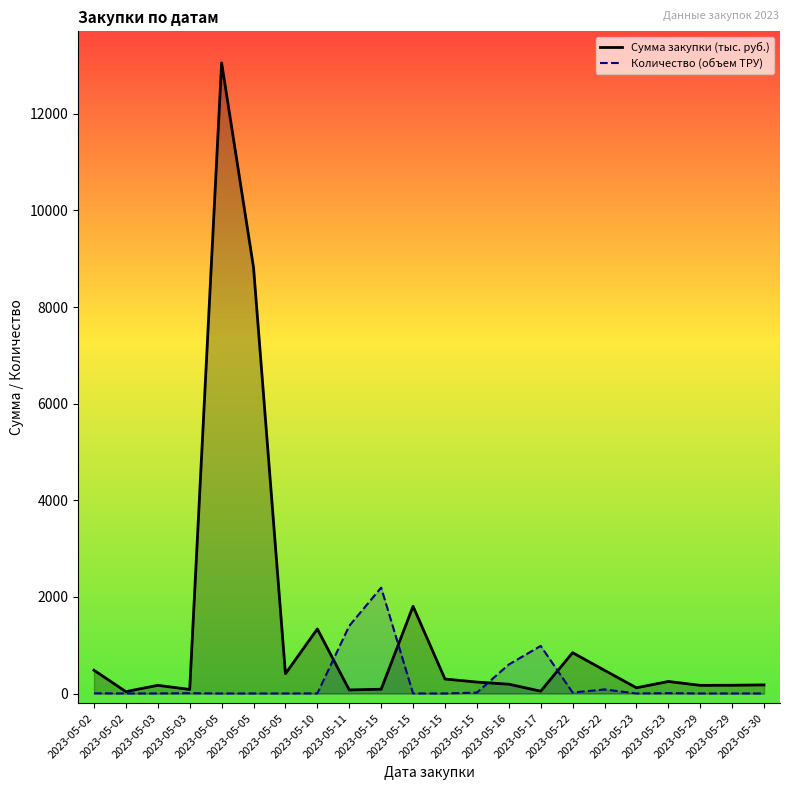

How many data points in Количество (объем ТРУ) are above 2?

10